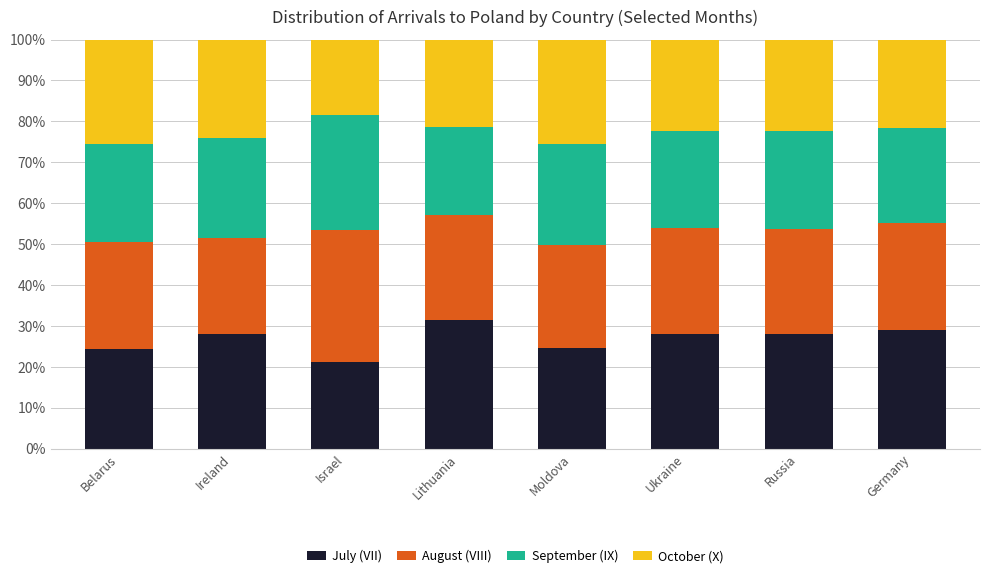

True or false: July (VII) has a value of 24.4 at Belarus.

True